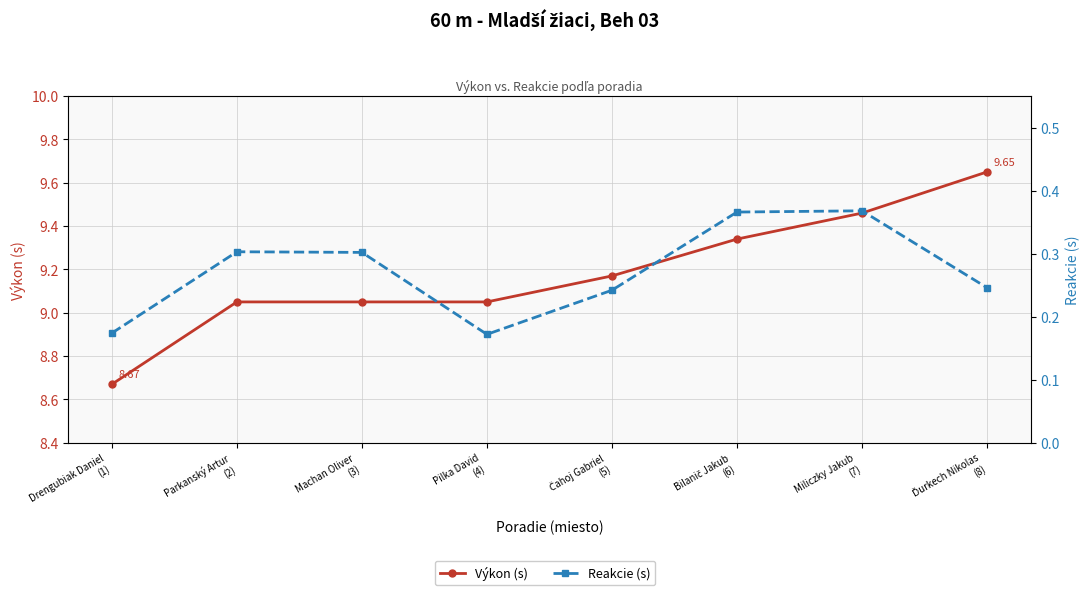

True or false: Reakcie (s) and Výkon (s) cross at least once.

False